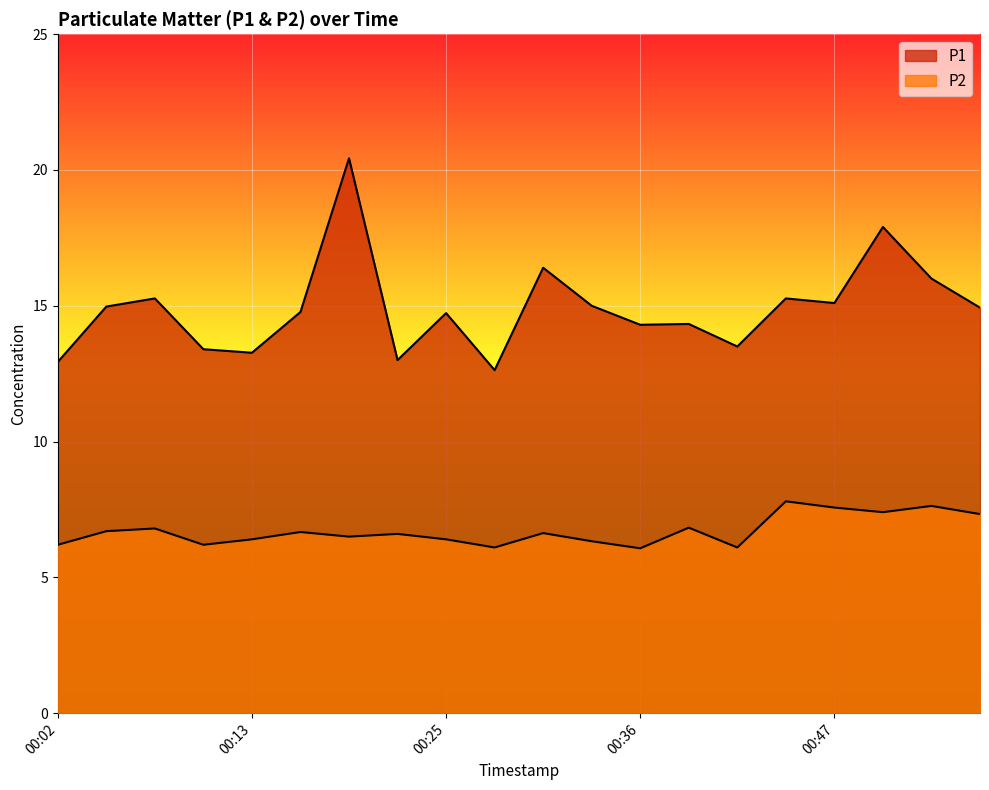

How many lines are shown in the chart?

2